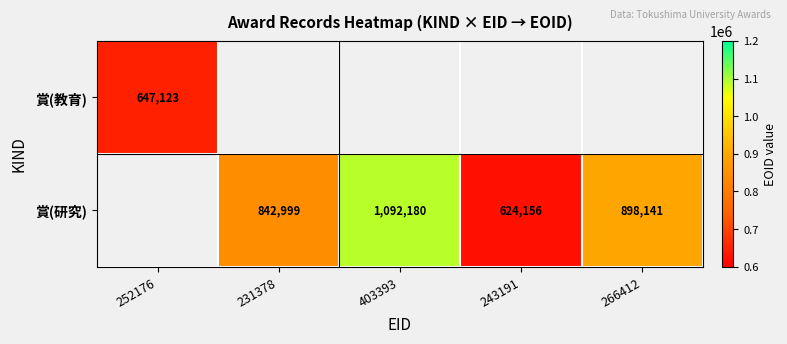

The 賞(研究) series shows 945858 at 243191. True or false?

False